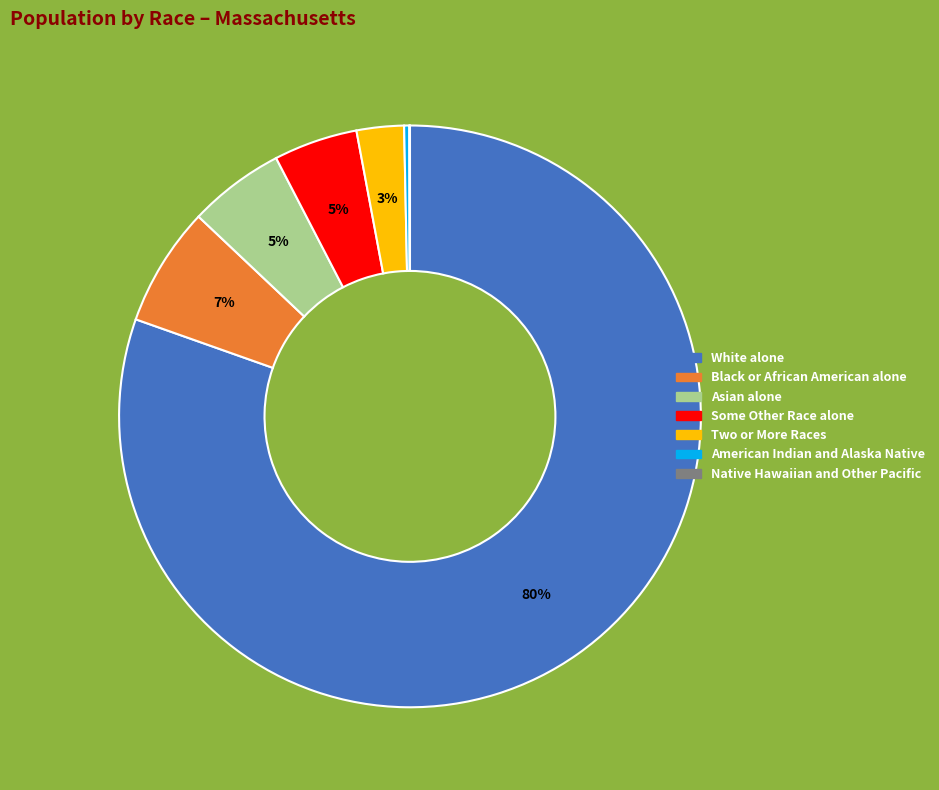

To the nearest percent, what percentage of the pie is Two or More Races?

3%